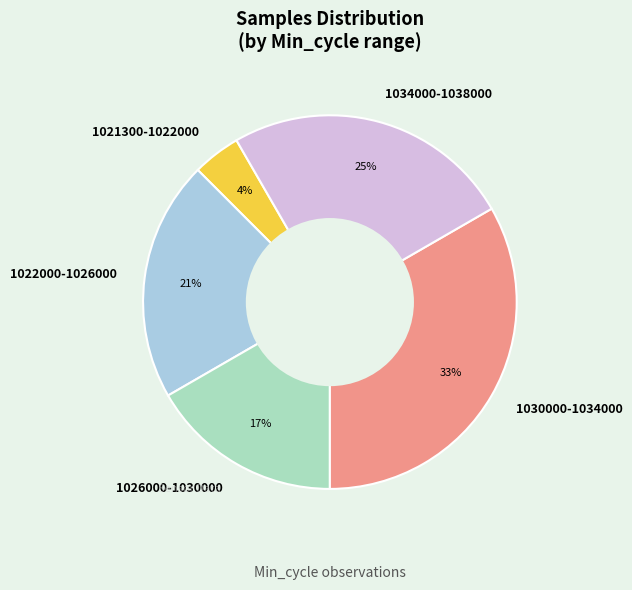

Do 1026000-1030000 and 1034000-1038000 together represent more than half of the pie?

No